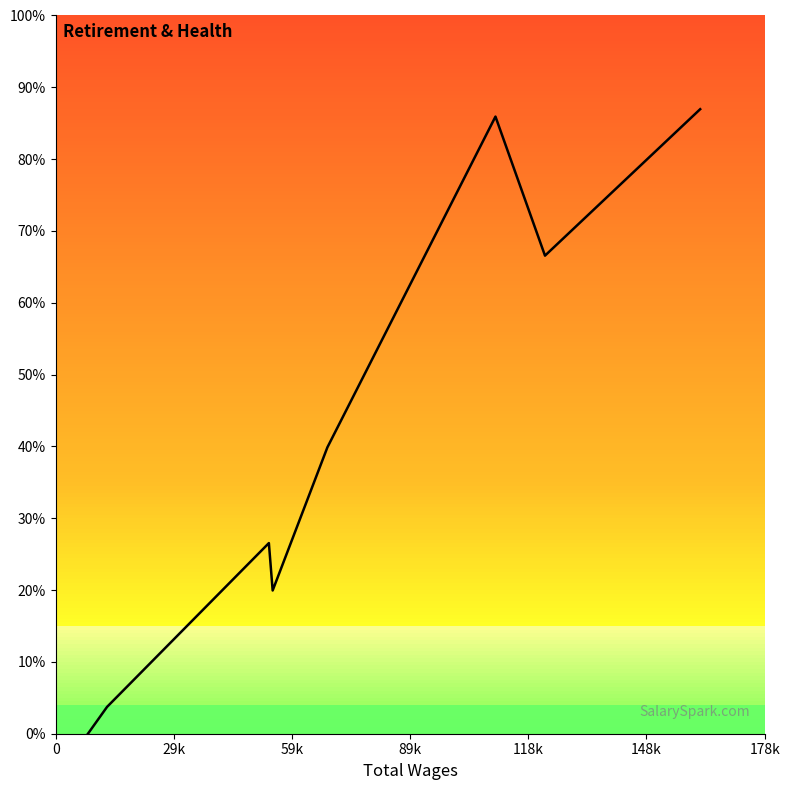

Does the chart display data point markers on the line(s)?

No